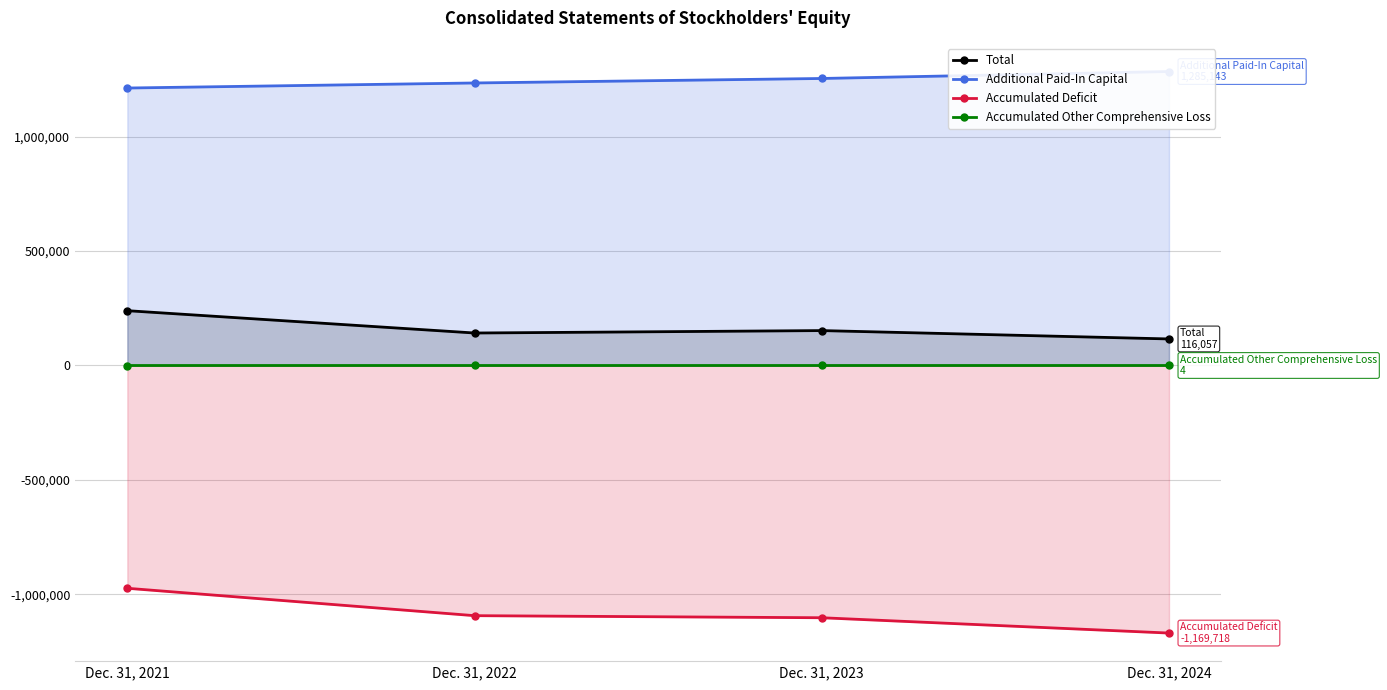

What are all the series names shown in the legend?

Total, Additional Paid-In Capital, Accumulated Deficit, Accumulated Other Comprehensive Loss